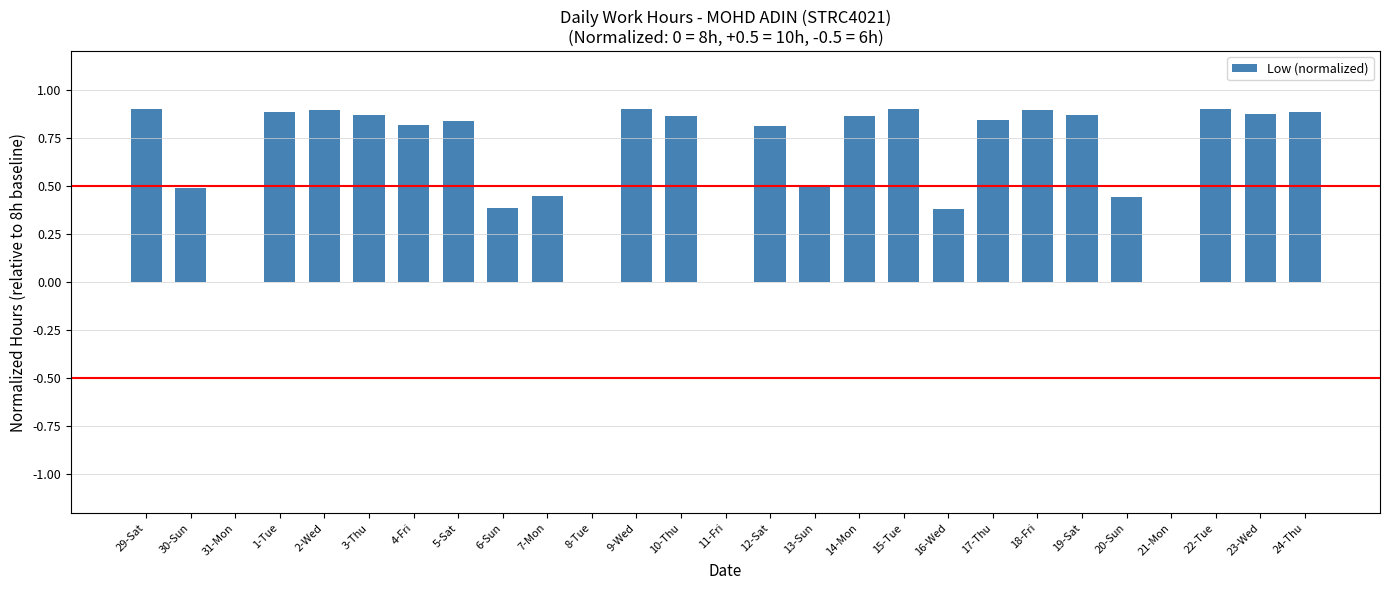

What is the sum of all values?

17.4